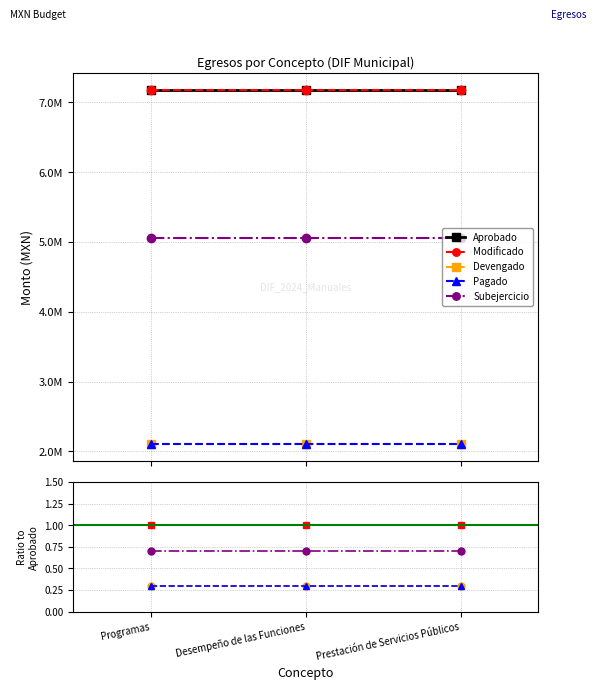

At Prestación de Servicios Públicos, list the series in order from smallest to largest.

Devengado, Pagado, Subejercicio, Modificado, Aprobado